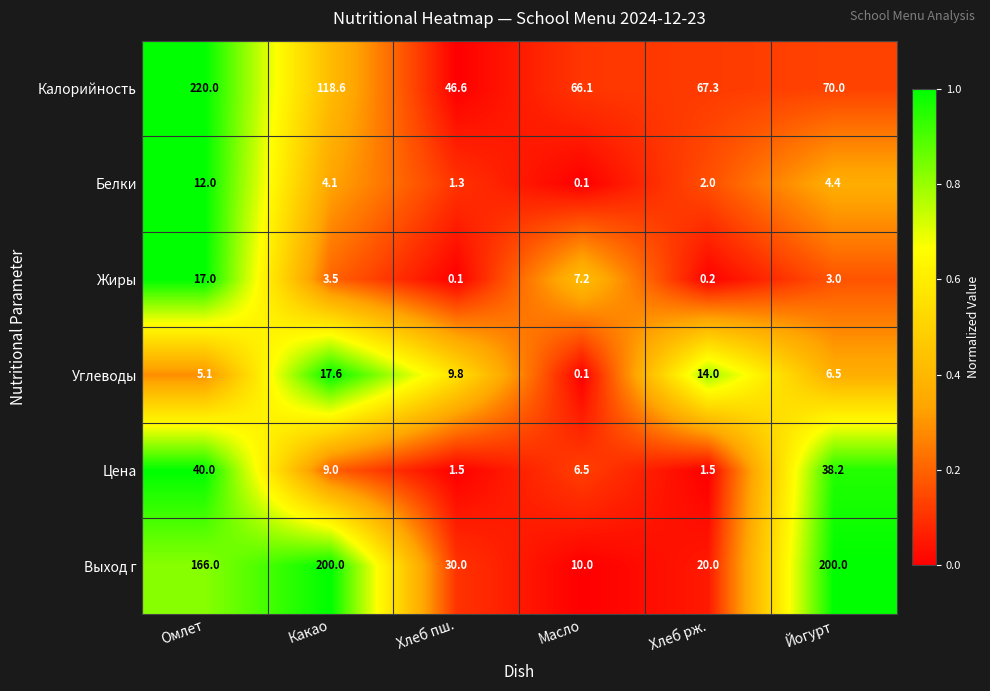

Is it true that Цена equals 2.7 at Хлеб пш.?

False